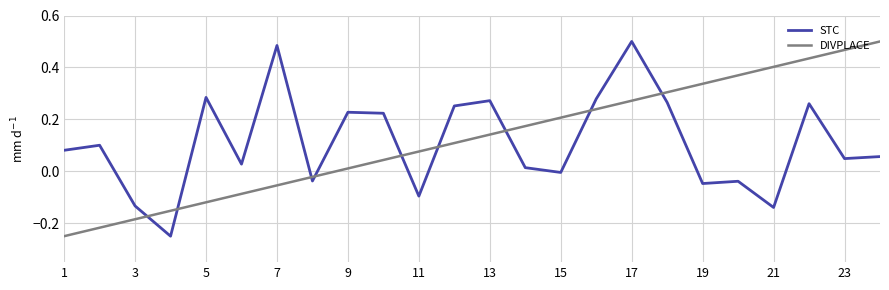

True or false: STC and DIVPLACE intersect in this chart.

True